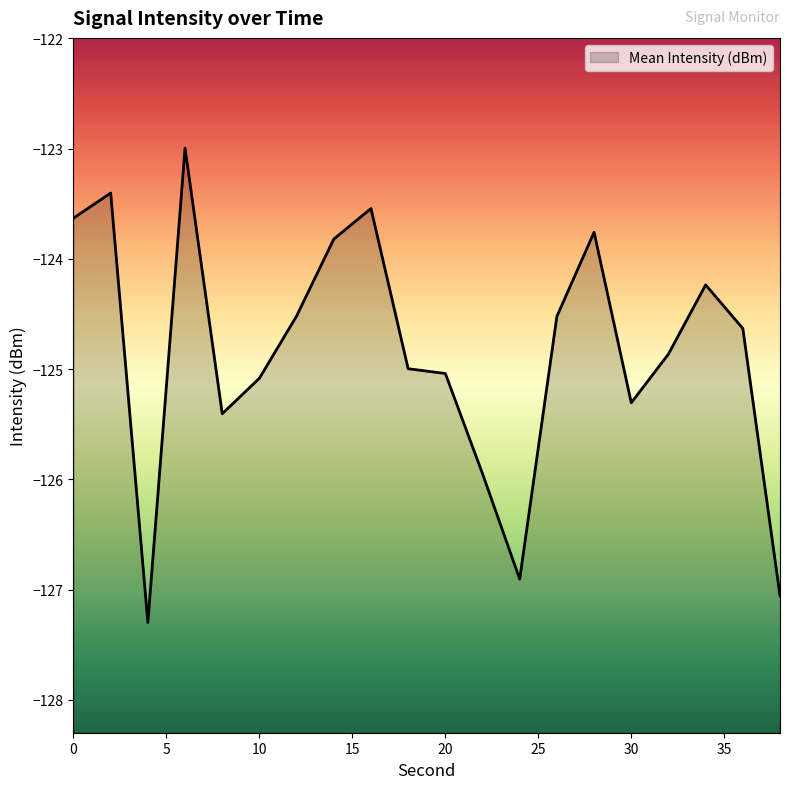

Reading left to right, list all the values displayed in this chart.

0=-123.6	2=-123.4	4=-127.3	6=-123.0	8=-125.4	10=-125.1	12=-124.5	14=-123.8	16=-123.5	18=-125.0	20=-125.0	22=-125.9	24=-126.9	26=-124.5	28=-123.8	30=-125.3	32=-124.9	34=-124.2	36=-124.6	38=-127.1